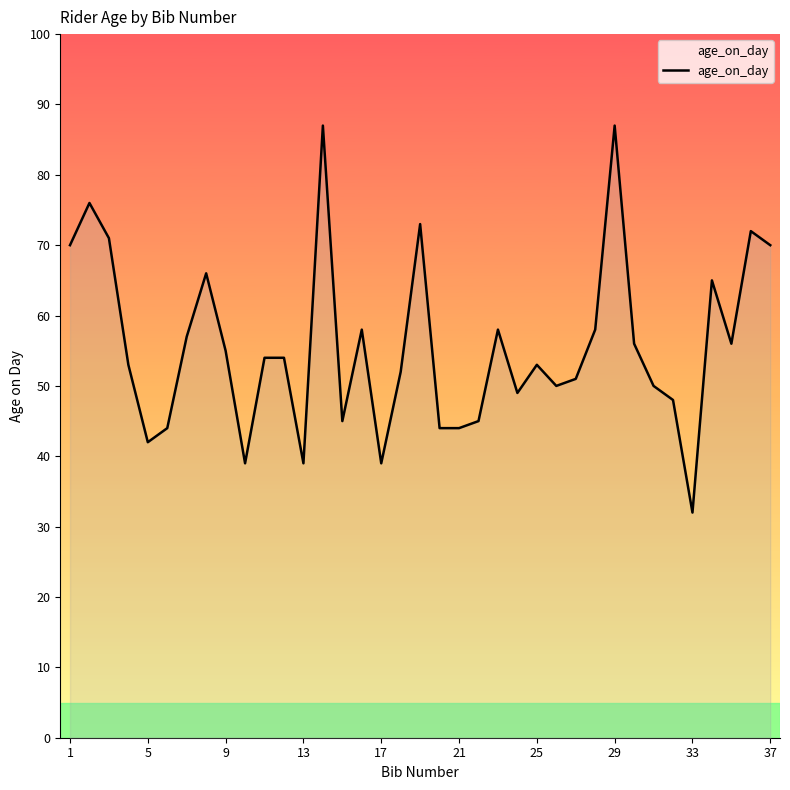

Reading left to right, extract all data points from this chart.

70	76	71	53	42	44	57	66	55	39	54	54	39	87	45	58	39	52	73	44	44	45	58	49	53	50	51	58	87	56	50	48	32	65	56	72	70